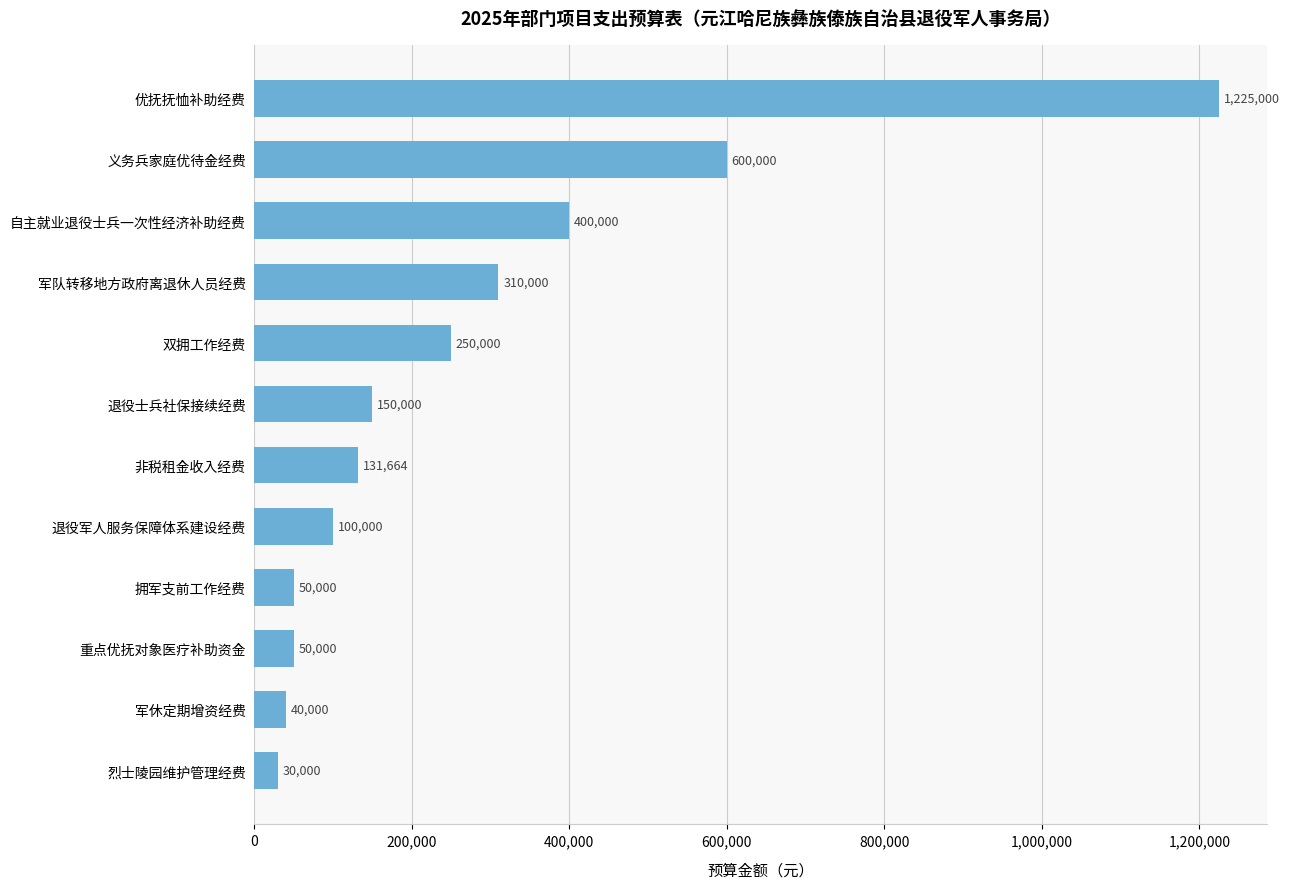

What is the difference between the second highest and minimum values?

570000